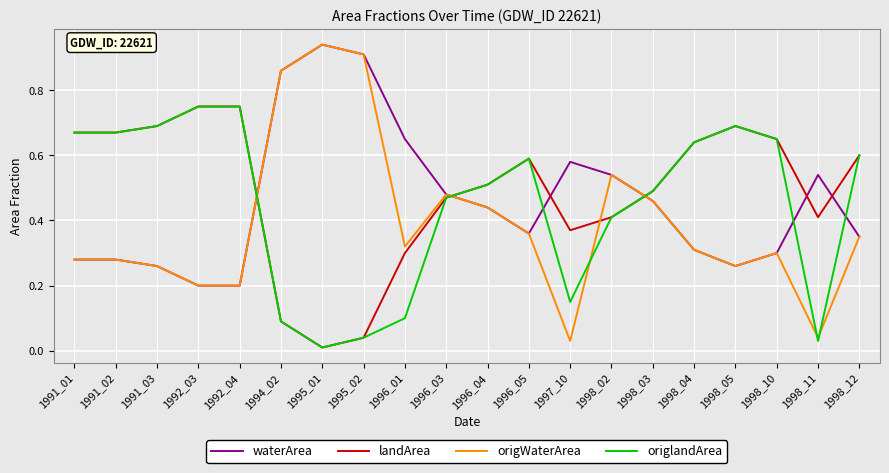

How many series are shown in this chart?

4